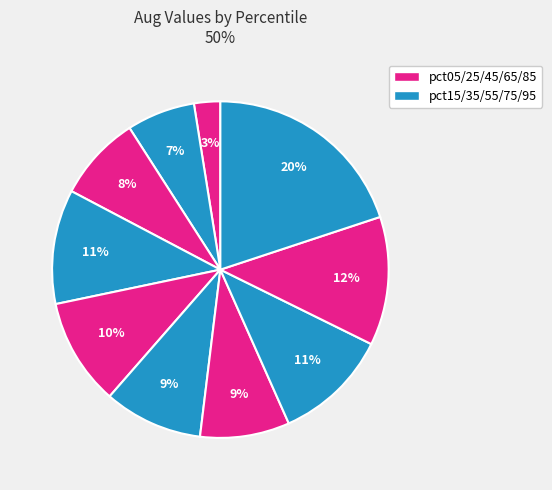

Does any single category account for the majority?

No